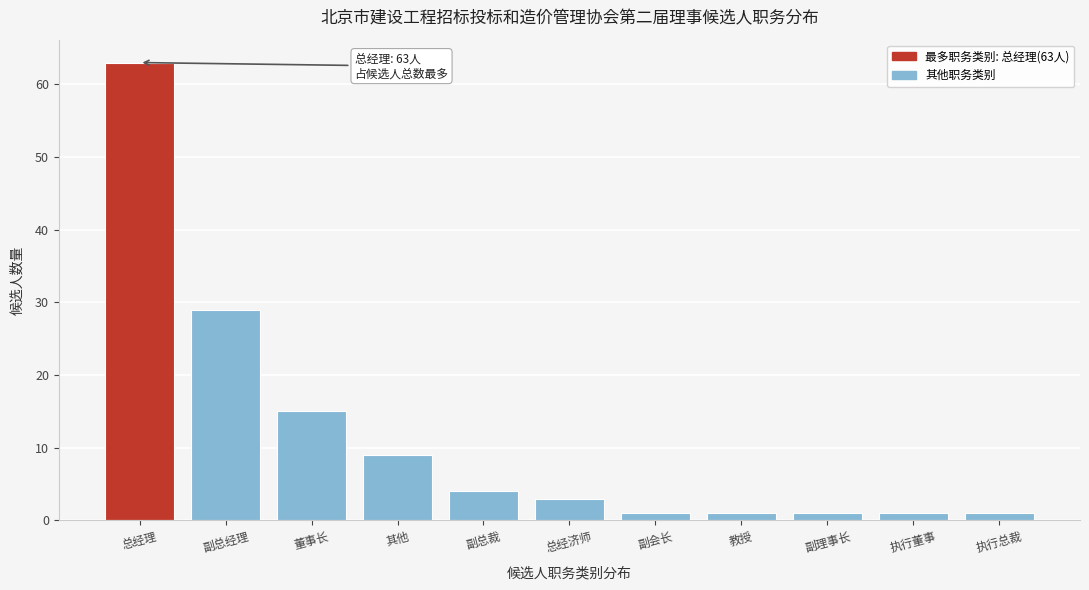

Reading right to left, extract all data points from this chart.

1	1	1	1	1	3	4	9	15	29	63